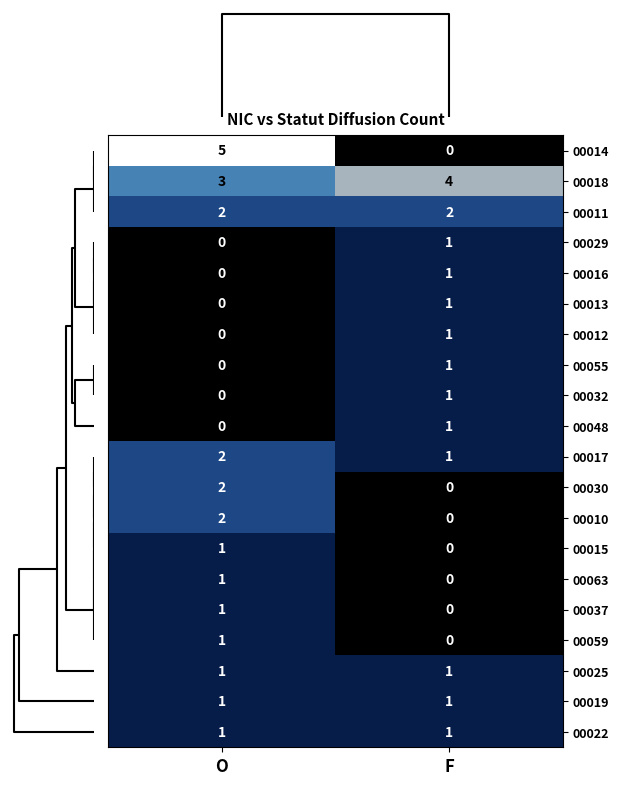

True or false: 00059 has a value of 1 at O.

True